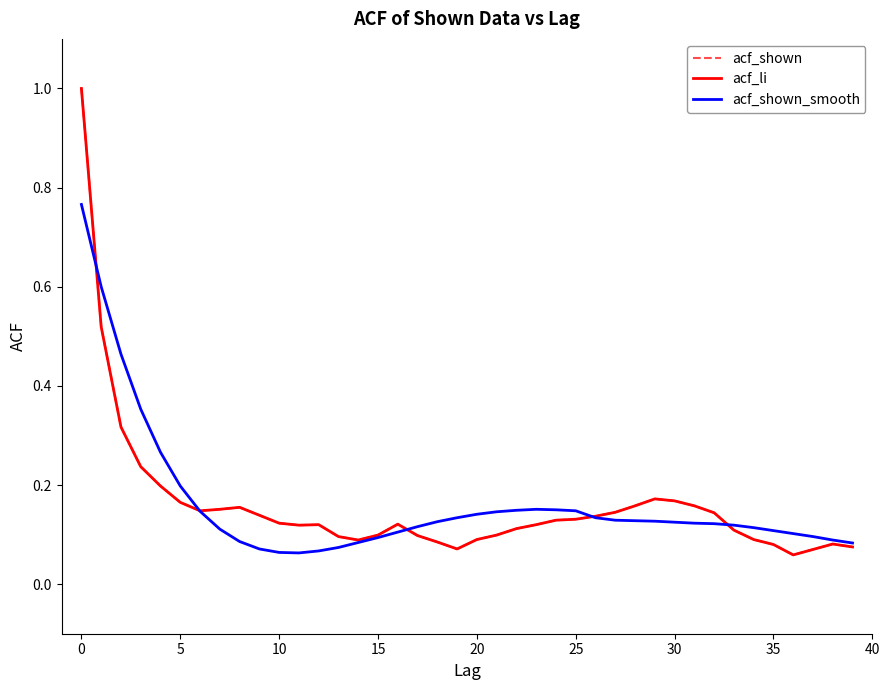

Reading right to left, extract all data points from this chart.

acf_shown: 0.1	0.1	0.1	0.1	0.1	0.1	0.1	0.1	0.2	0.2	0.2	0.2	0.1	0.1	0.1	0.1	0.1	0.1	0.1	0.1	0.1	0.1	0.1	0.1	0.1	0.1	0.1	0.1	0.1	0.1	0.1	0.2	0.2	0.1	0.2	0.2	0.2	0.3	0.5	1.0
acf_li: 0.1	0.1	0.1	0.1	0.1	0.1	0.1	0.1	0.2	0.2	0.2	0.2	0.1	0.1	0.1	0.1	0.1	0.1	0.1	0.1	0.1	0.1	0.1	0.1	0.1	0.1	0.1	0.1	0.1	0.1	0.1	0.2	0.2	0.1	0.2	0.2	0.2	0.3	0.5	1.0
acf_shown_smooth: 0.1	0.1	0.1	0.1	0.1	0.1	0.1	0.1	0.1	0.1	0.1	0.1	0.1	0.1	0.1	0.1	0.2	0.1	0.1	0.1	0.1	0.1	0.1	0.1	0.1	0.1	0.1	0.1	0.1	0.1	0.1	0.1	0.1	0.1	0.2	0.3	0.4	0.5	0.6	0.8